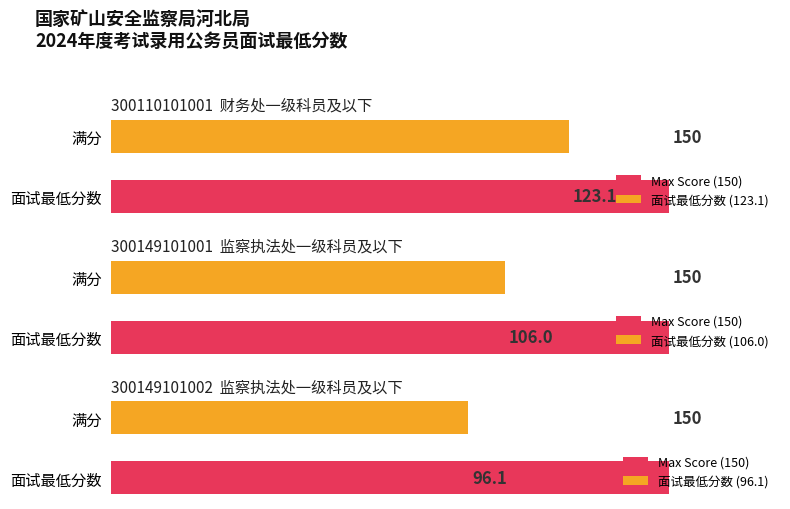

What is the label of the 3rd bar from the right?

财务处一级科员及以下
(300110101001)